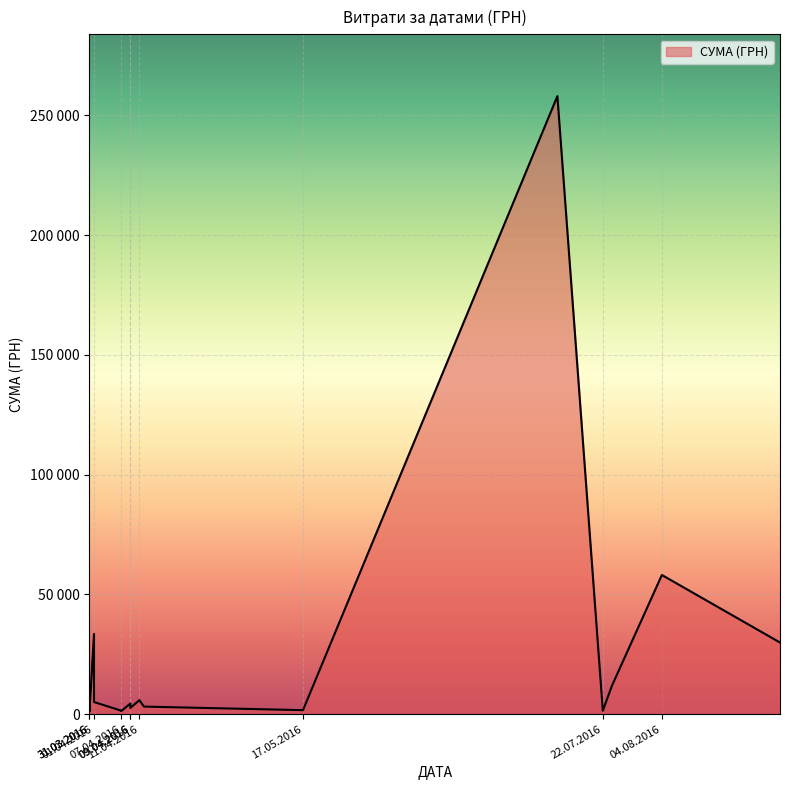

What is the average value?

22999.7